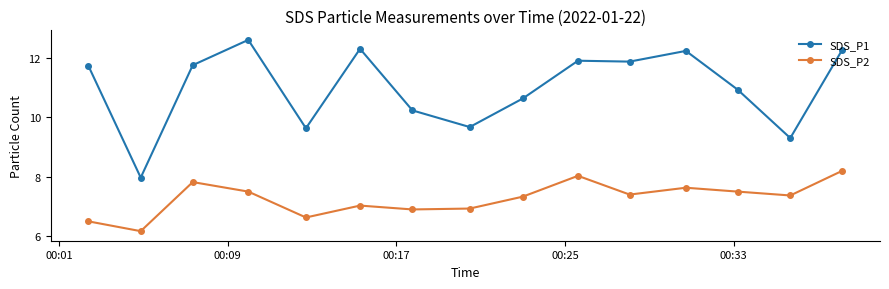

Which series has the largest total across all categories?

SDS_P1